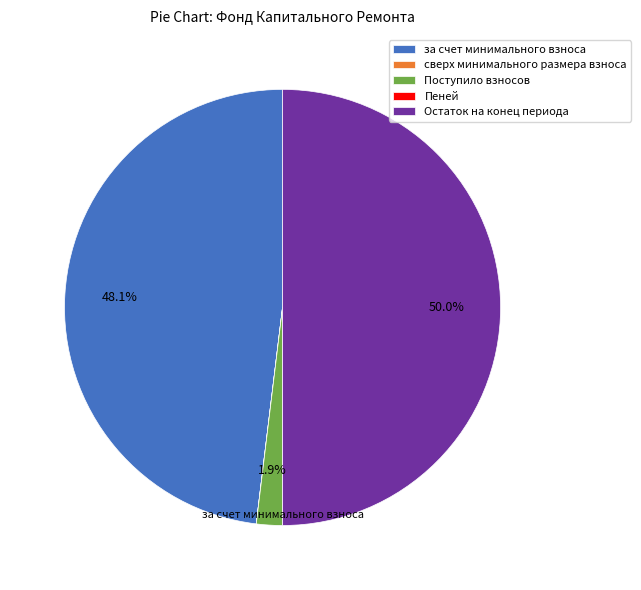

Does за счет минимального взноса account for over 50% of the chart?

No